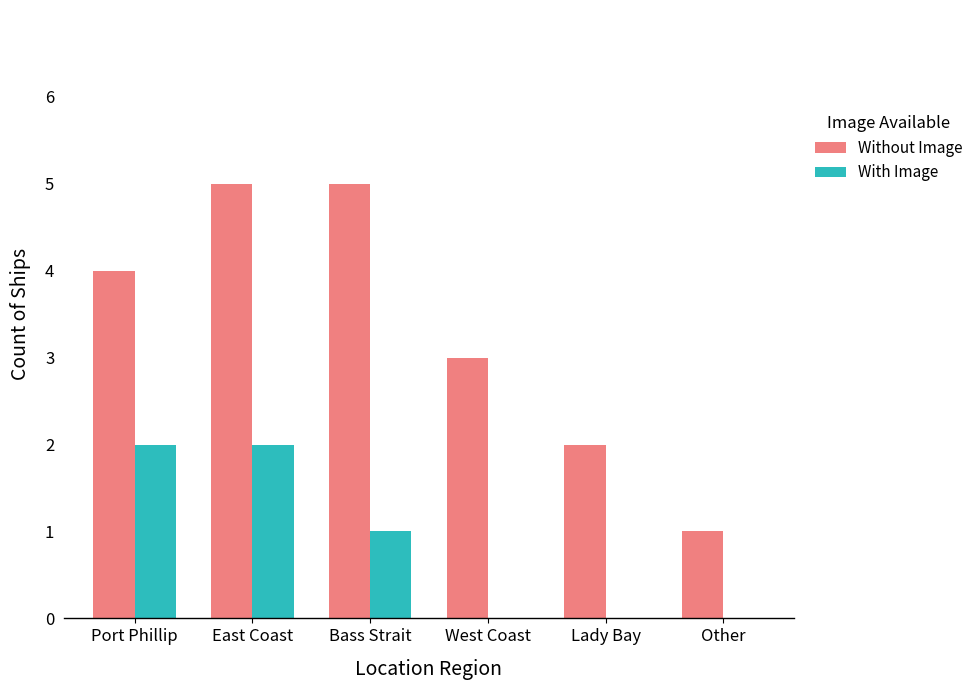

What is the spread (max minus min) of values at Lady Bay?

2